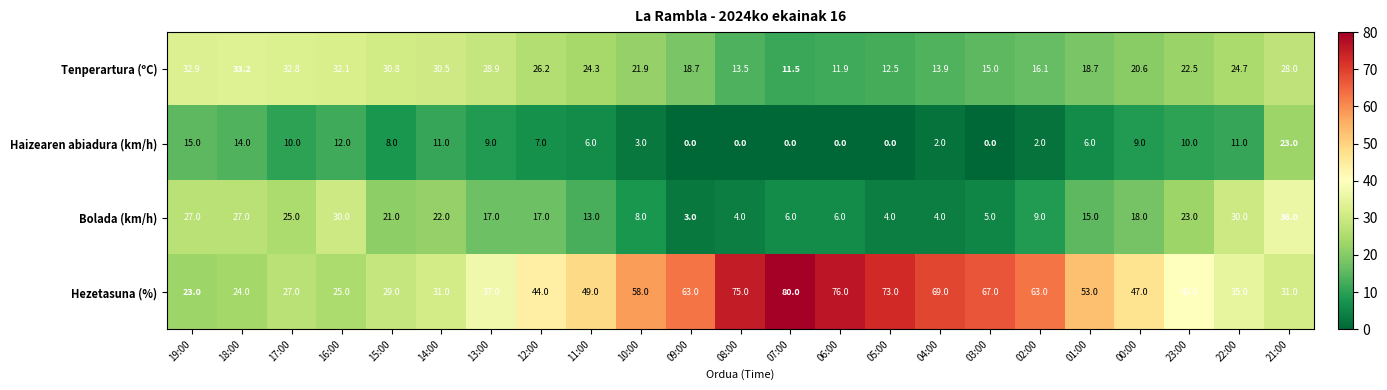

What is the spread (max minus min) of values at 10:00?

55.0